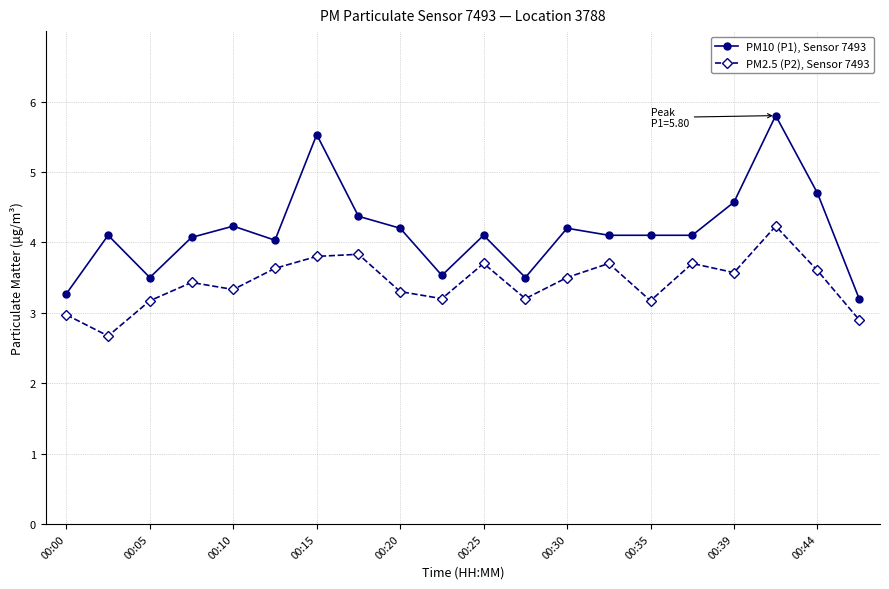

True or false: PM2.5 (P2), Sensor 7493 and PM10 (P1), Sensor 7493 cross at least once.

False